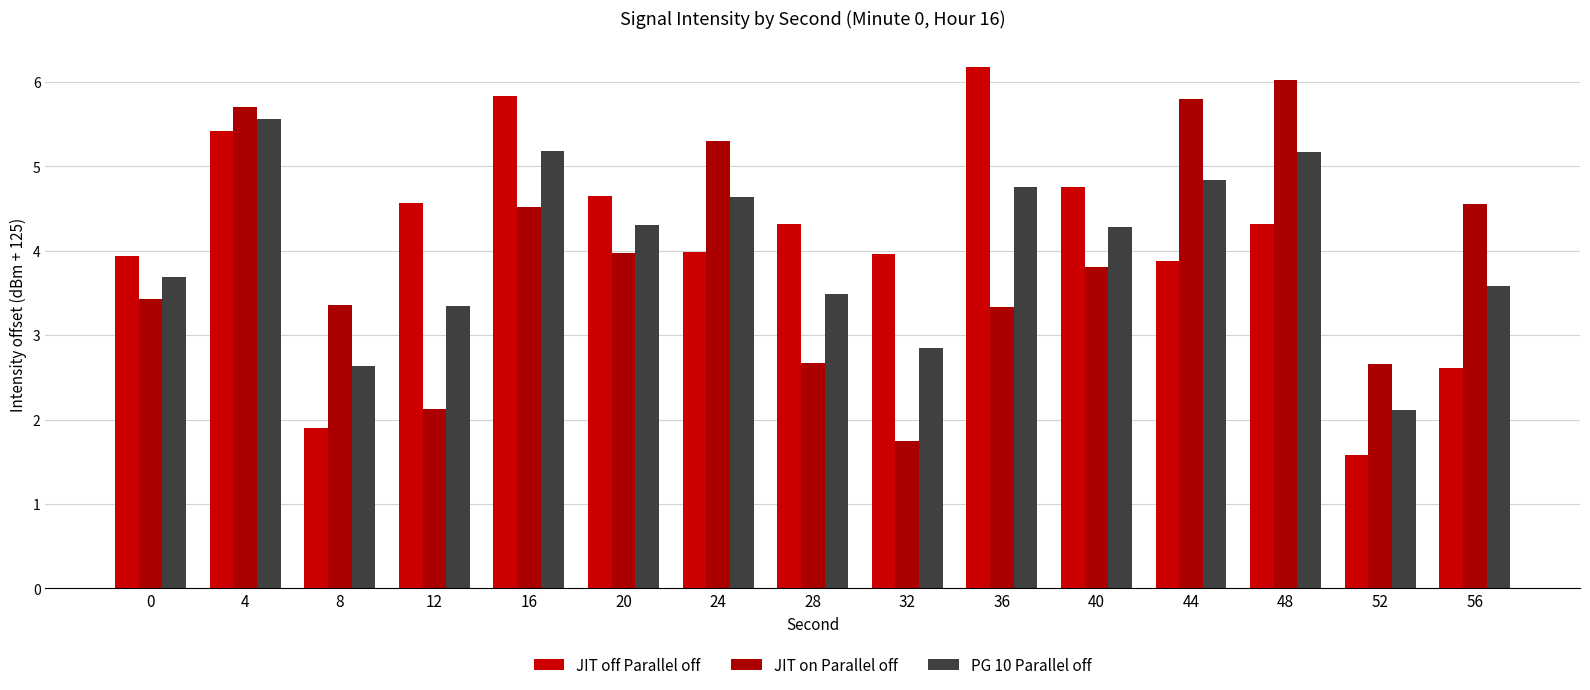

What are all the series names shown in the legend?

JIT off Parallel off, JIT on Parallel off, PG 10 Parallel off